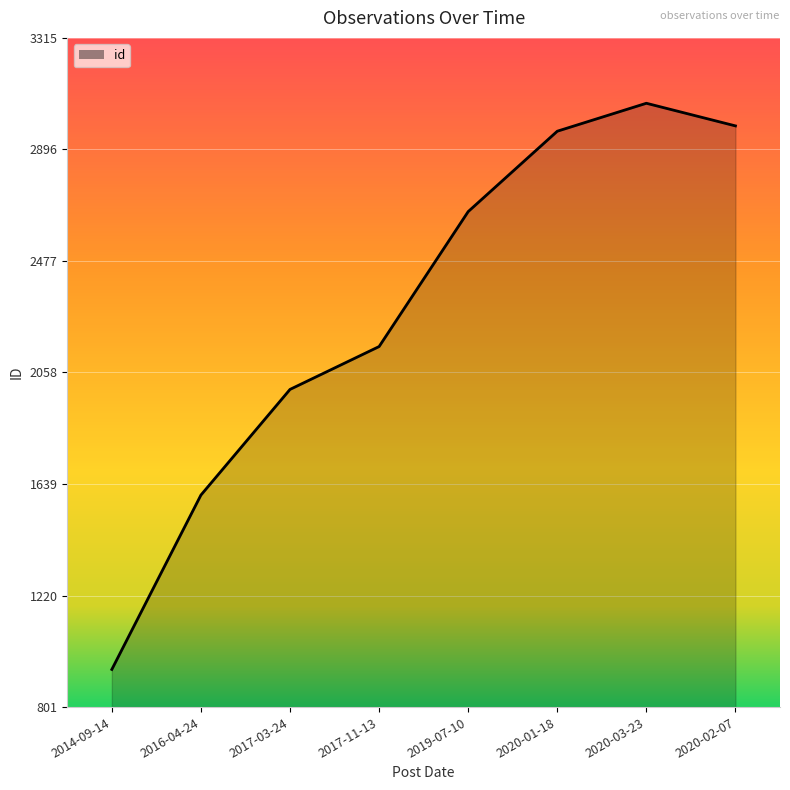

Which category has the lowest value across all series?

2014-09-14